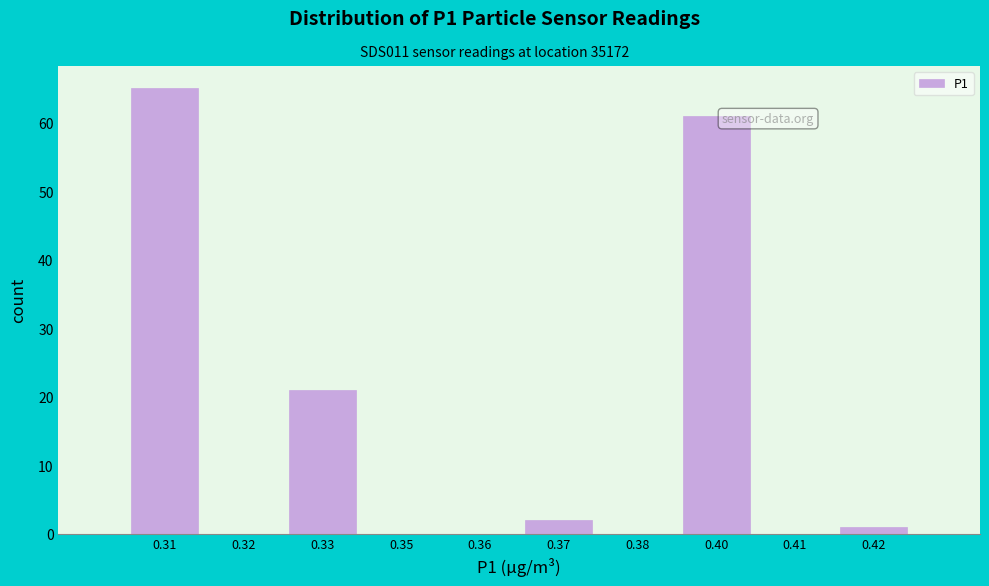

Reading left to right, extract all data points from this chart.

0.31=65	0.32=0	0.33=21	0.35=0	0.36=0	0.37=2	0.38=0	0.40=61	0.41=0	0.42=1